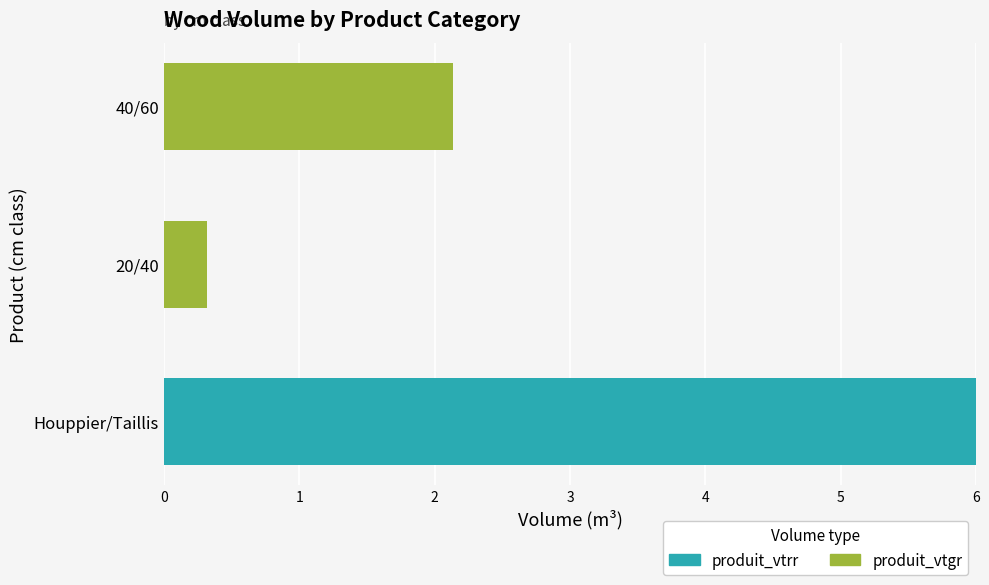

What is the total value across all series at Houppier/Taillis?

6.0